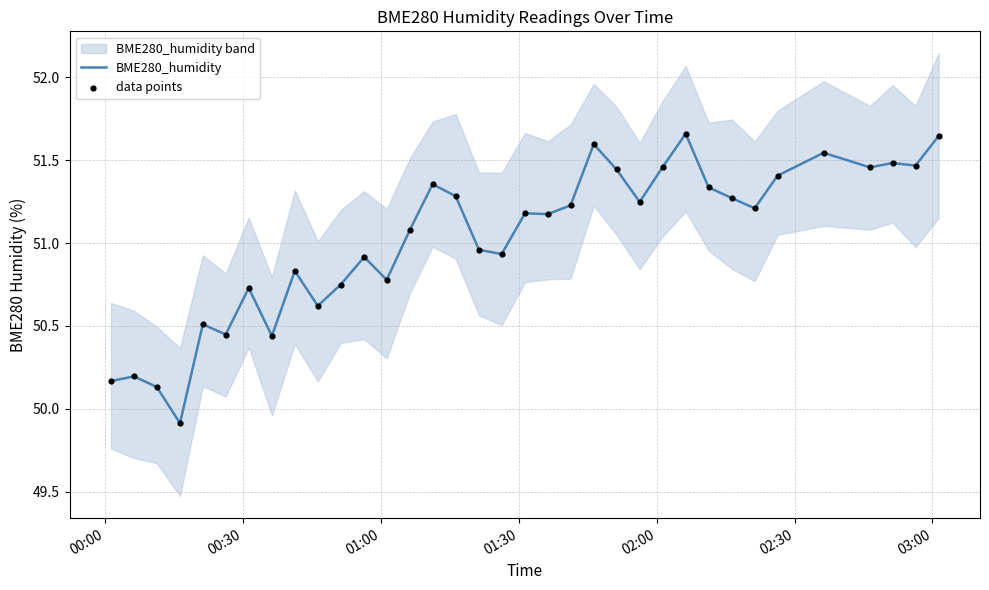

At how many categories does at least one series exceed 51?

20